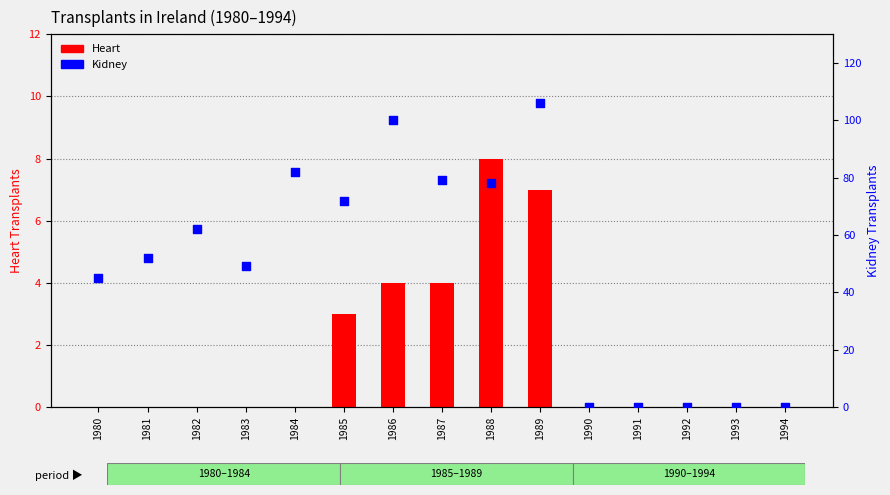

Is the value of Heart at 1985 greater than the value of Kidney at 1981?

No